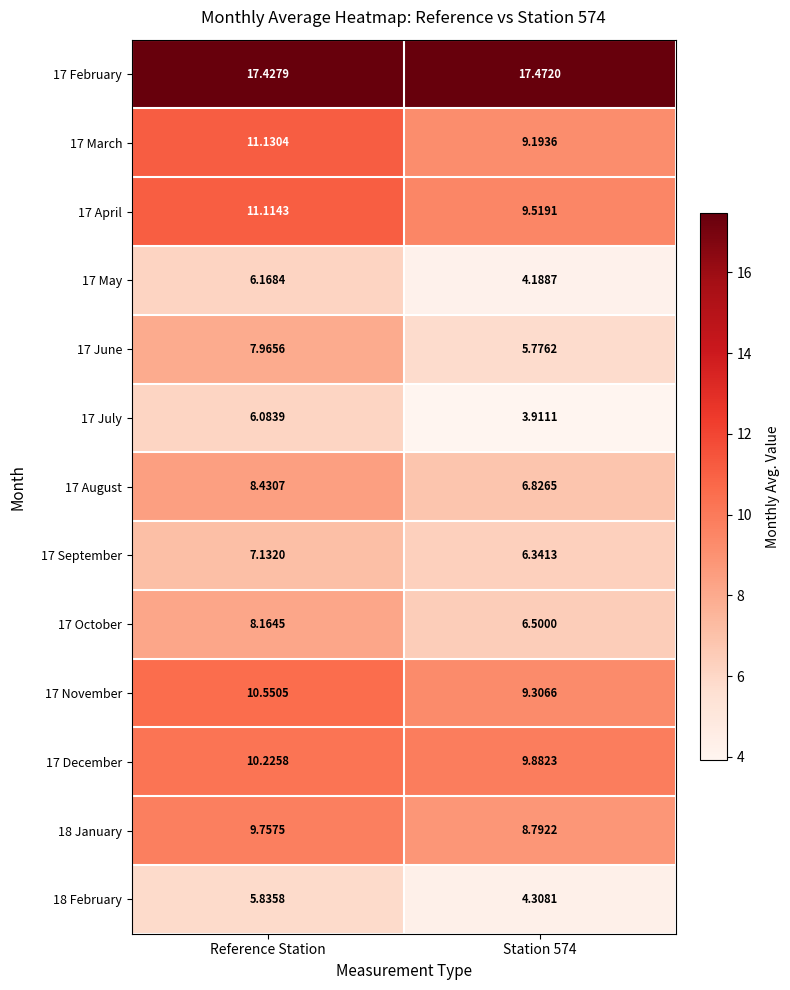

What is the difference between the highest and lowest values at Reference Station?

11.6